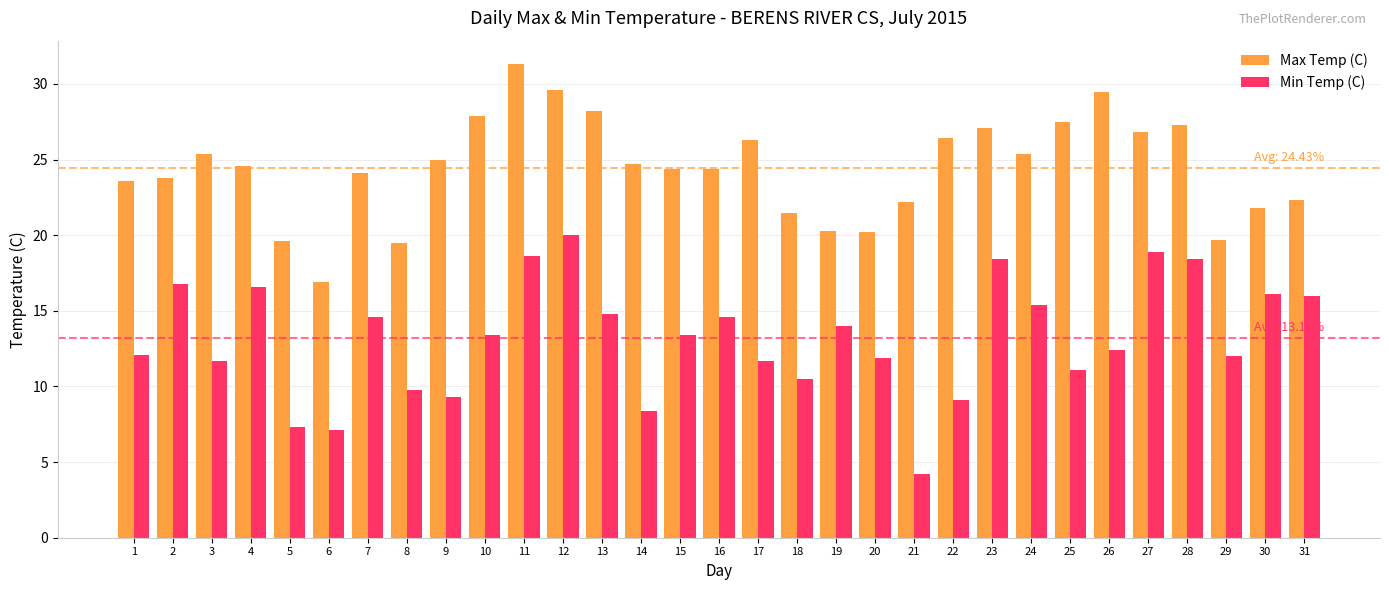

Where does the Min Temp (C) series first go above 13?

2